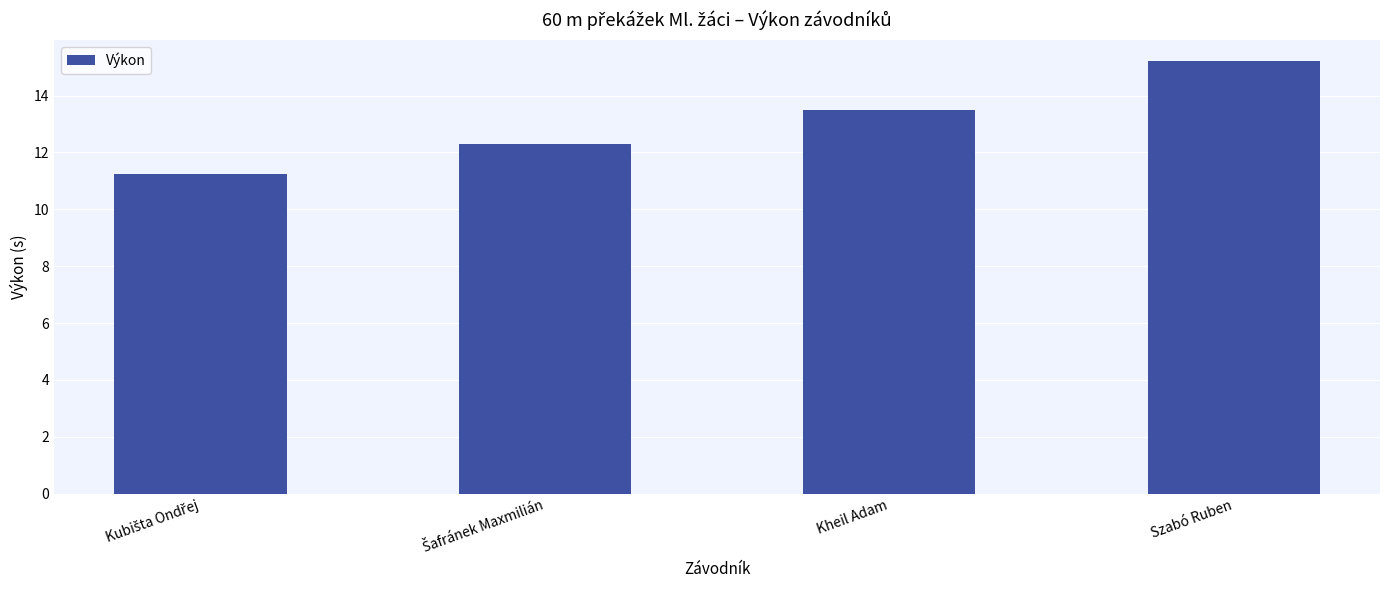

How many distinct data groups are displayed?

1